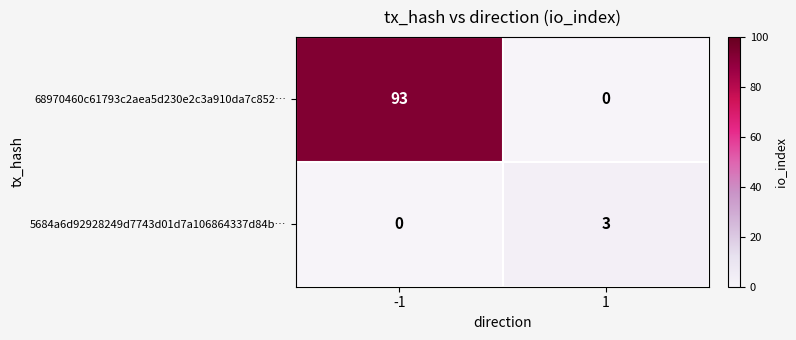

What is the sum of the 5684a6d92928249d7743d01d7a106864337d84b… values at -1 and 1?

3